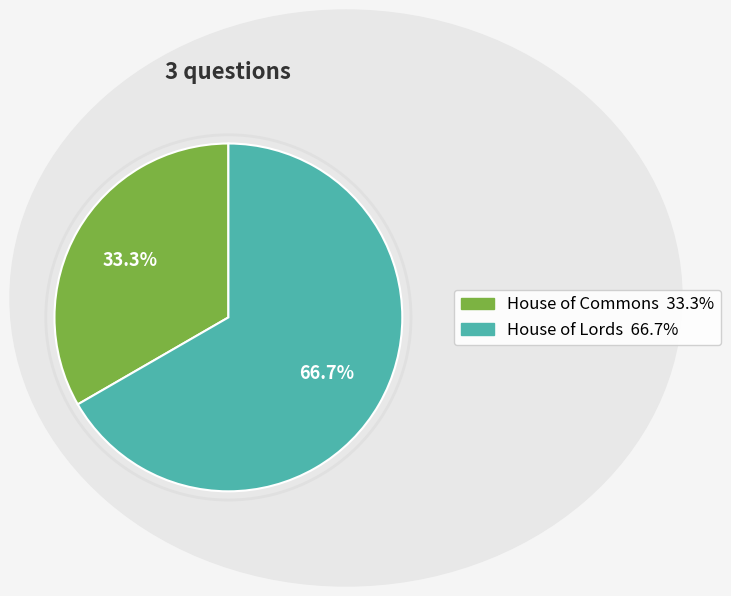

How many segments does this pie chart have?

2